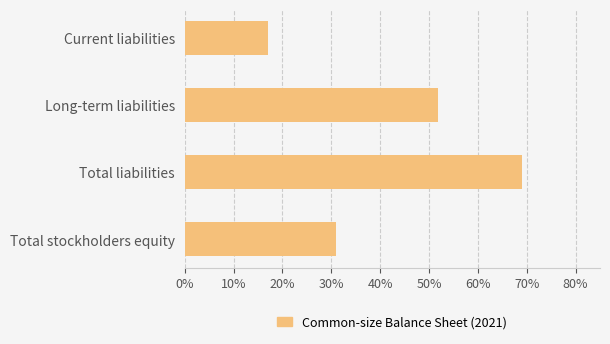

Rank the categories by value from lowest to highest.

Current liabilities, Total stockholders equity, Long-term liabilities, Total liabilities